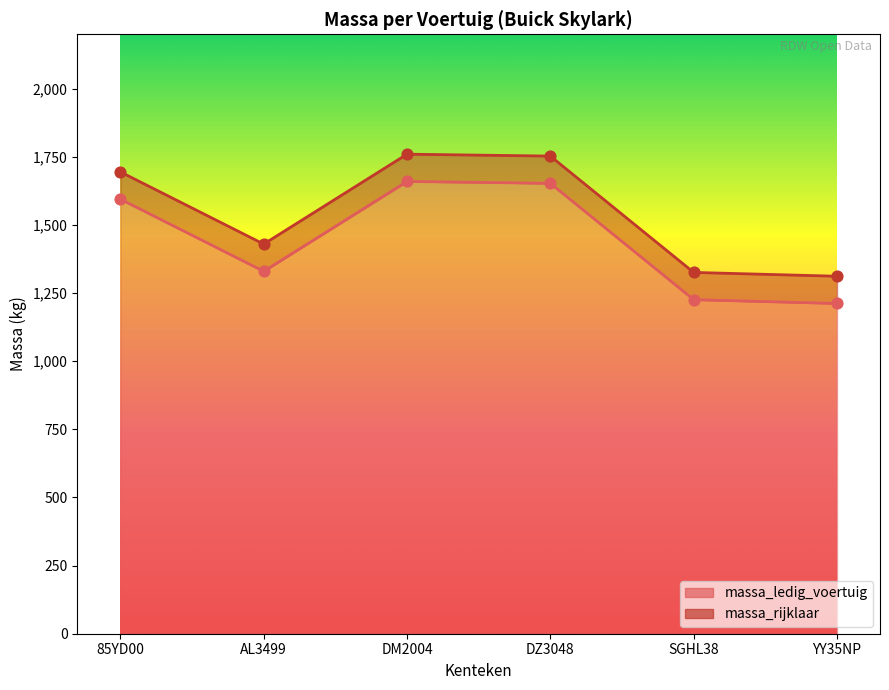

Which series contains the highest Y value?

massa_rijklaar